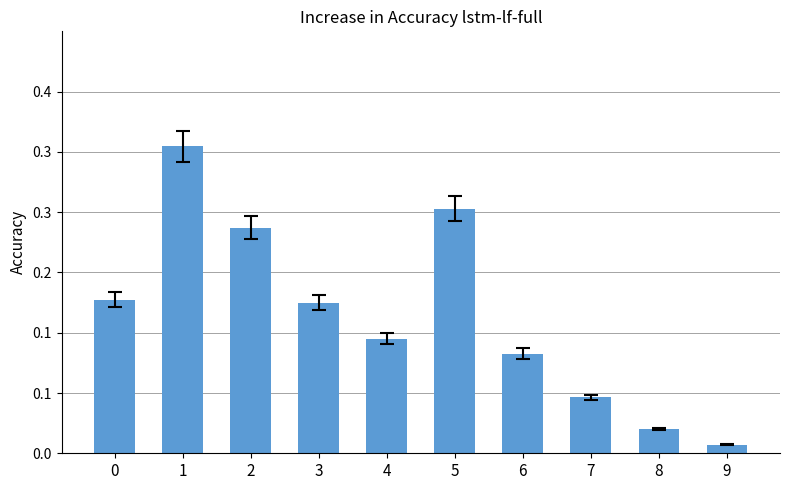

Does the chart contain any negative values?

No